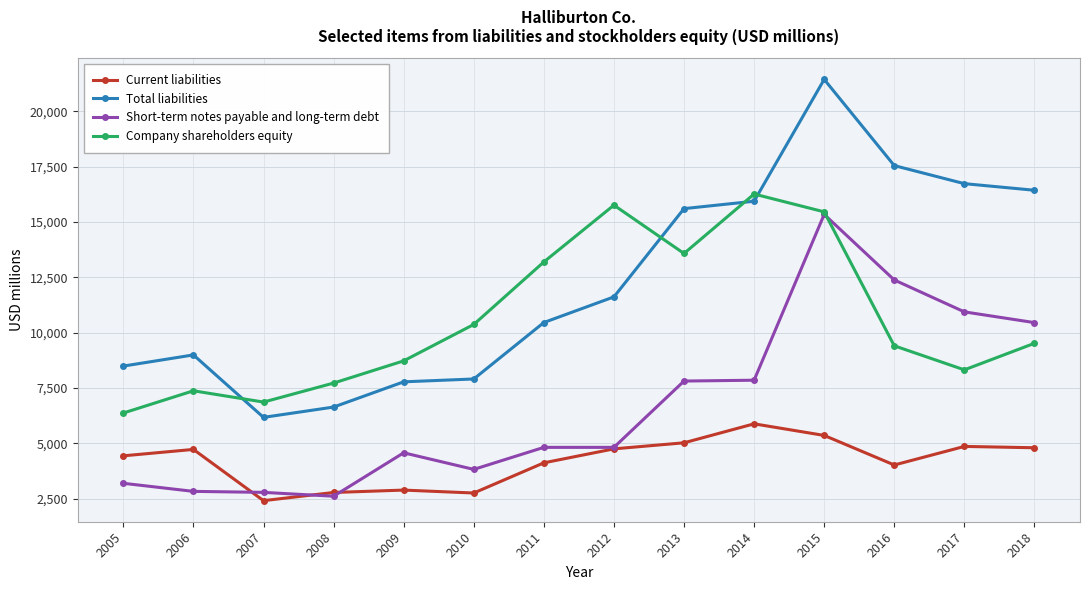

Where is the first local minimum for Current liabilities?

2007